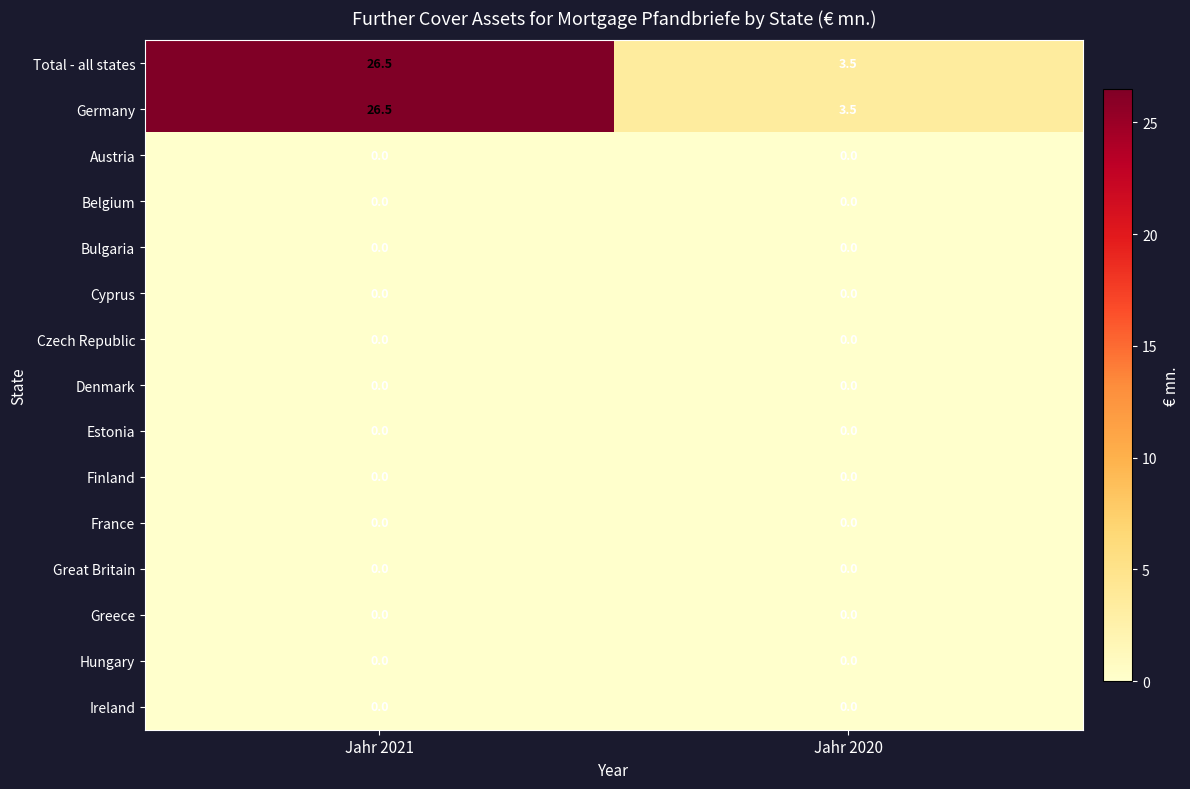

Count the number of categories in the chart.

2